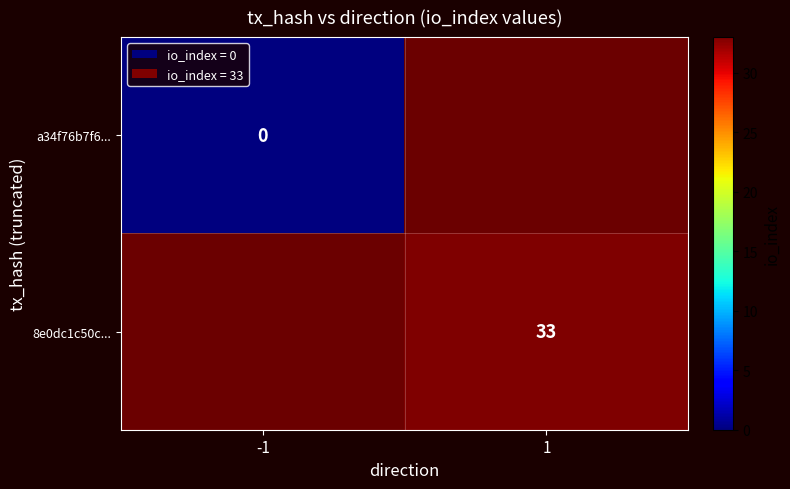

What is the maximum value shown in the chart?

33.0